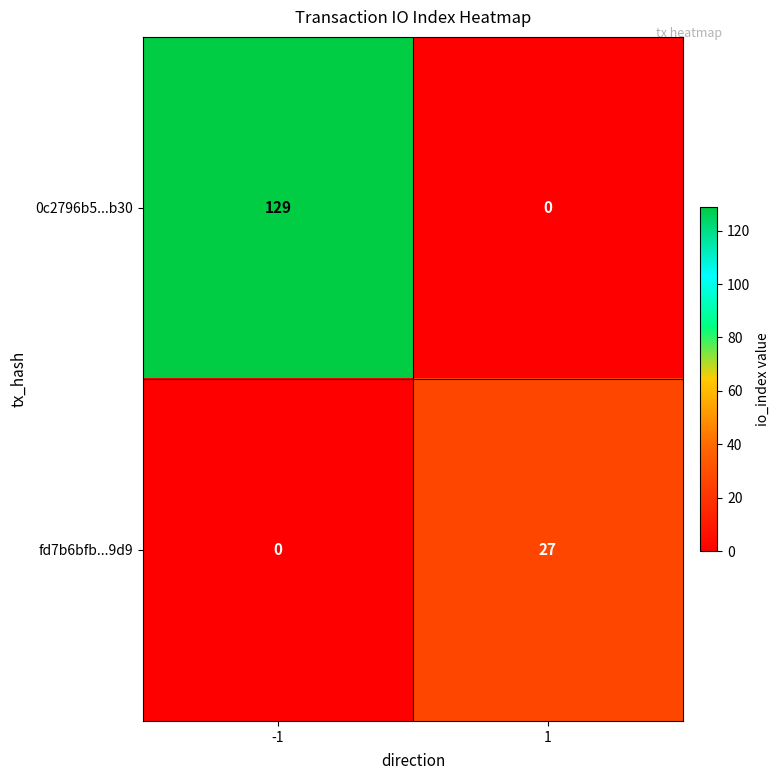

Which series has the largest total across all categories?

0c2796b5...b30